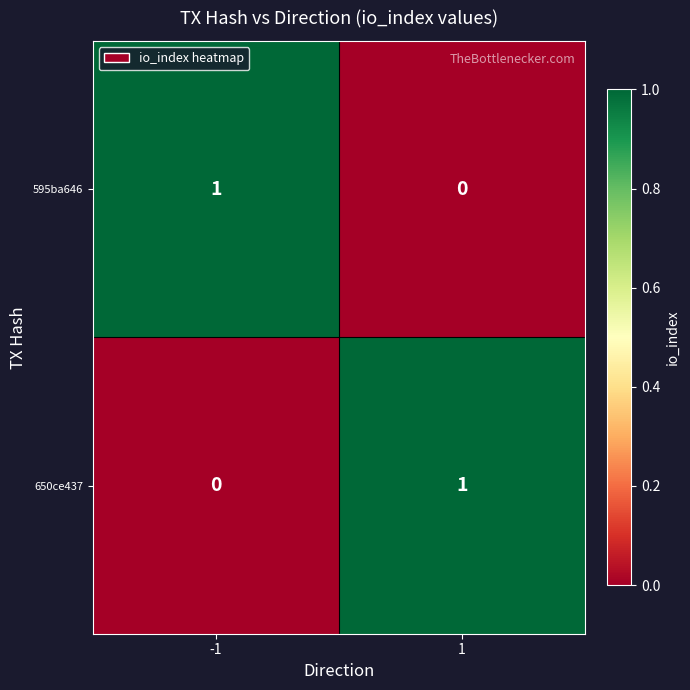

Reading right to left, list all the values displayed in this chart.

595ba646: 1=0	-1=1
650ce437: 1=1	-1=0